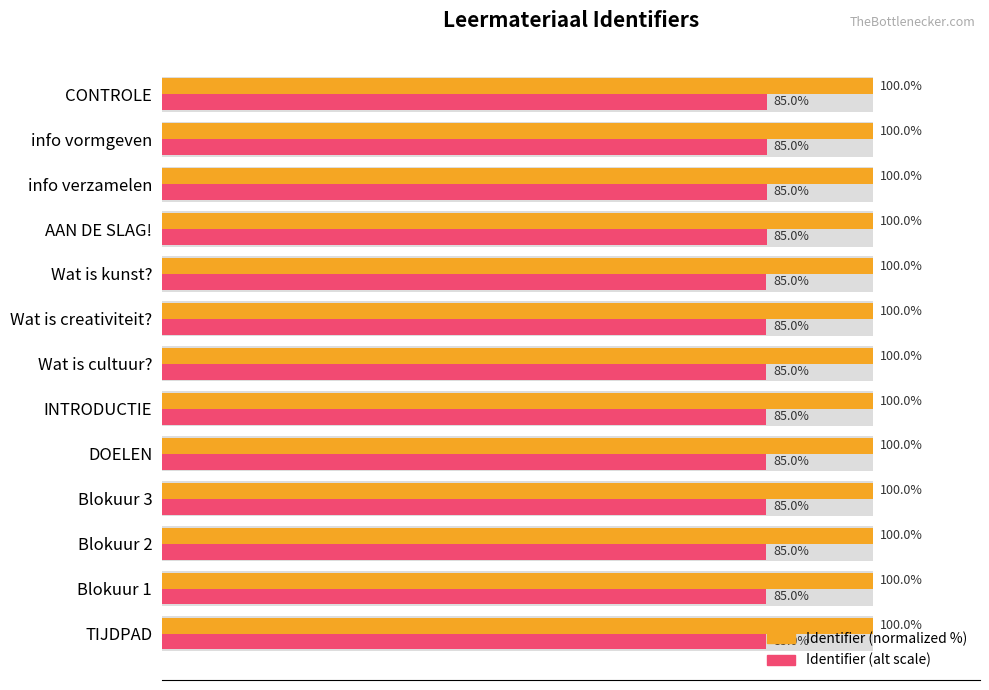

What is the average value of the Identifier (alt scale) series?

85.0